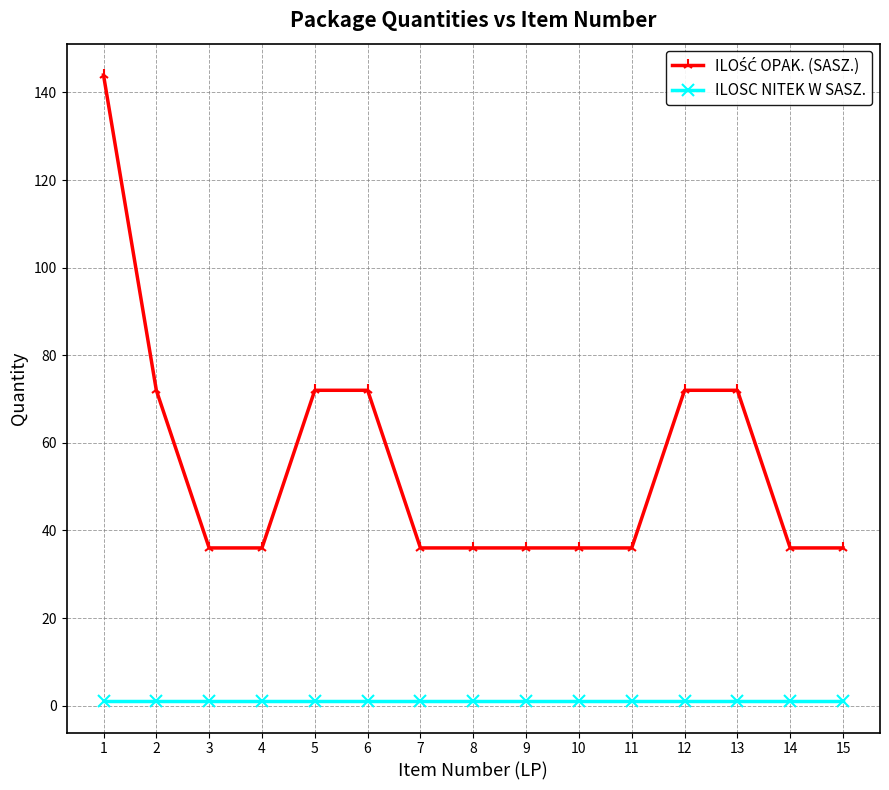

Is this an area chart (filled region under the line)?

No